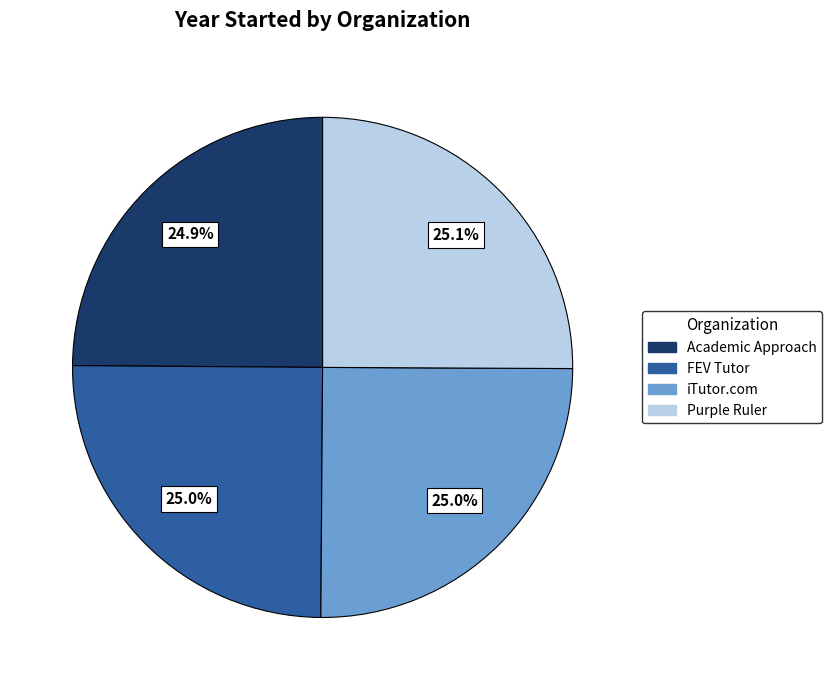

What is the total percentage of Purple Ruler and iTutor.com?

50.1%